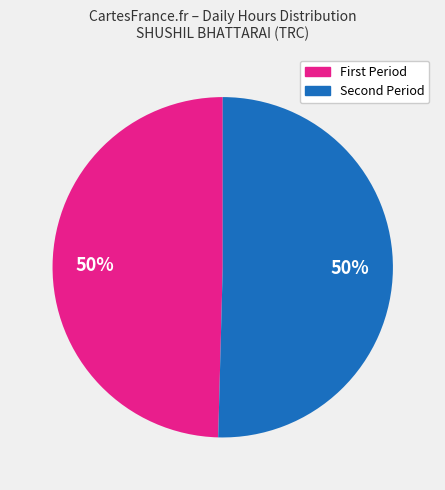

To the nearest percent, what is the average slice percentage?

50%